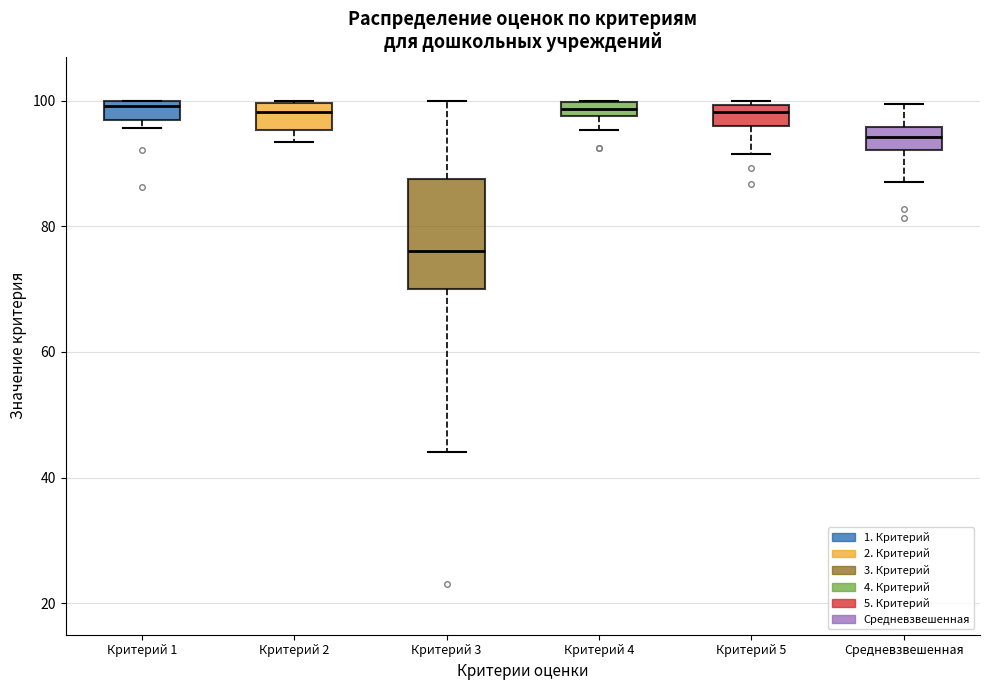

Which box's median line is the lowest?

Критерий 3